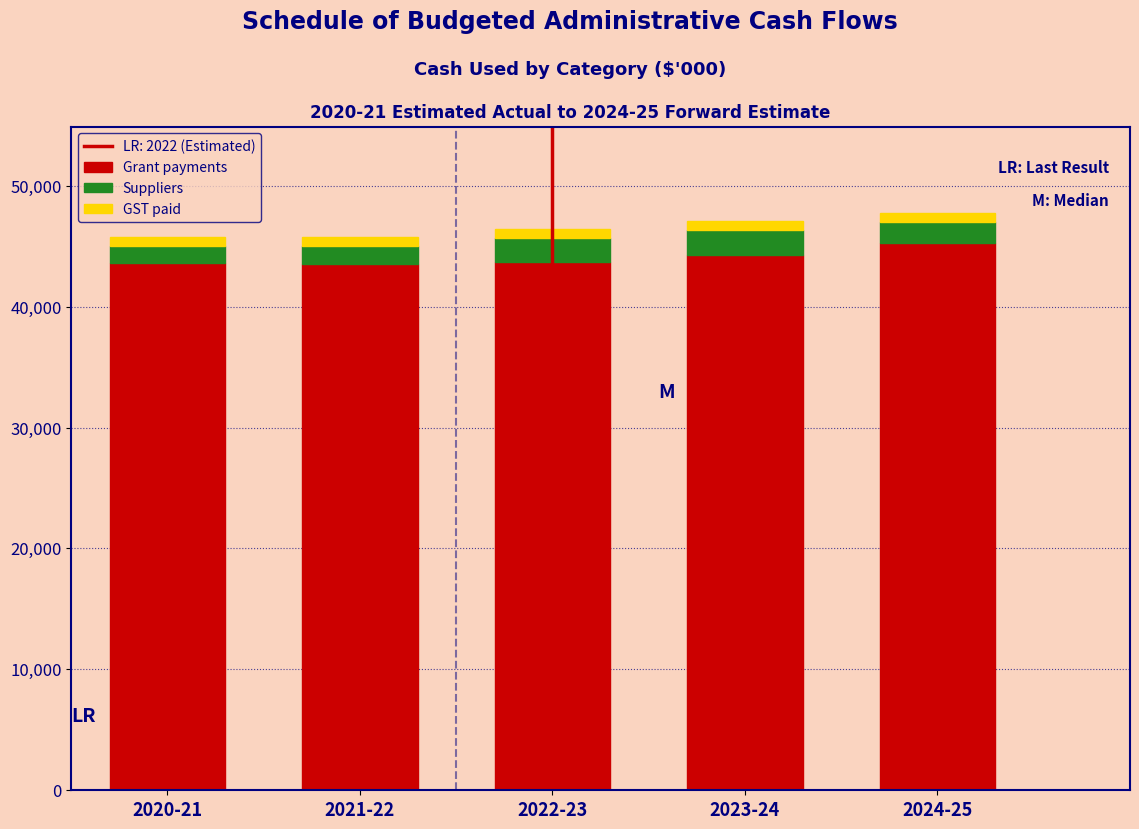

The value of Grant payments at 2021-22 is 43532. True or false?

True